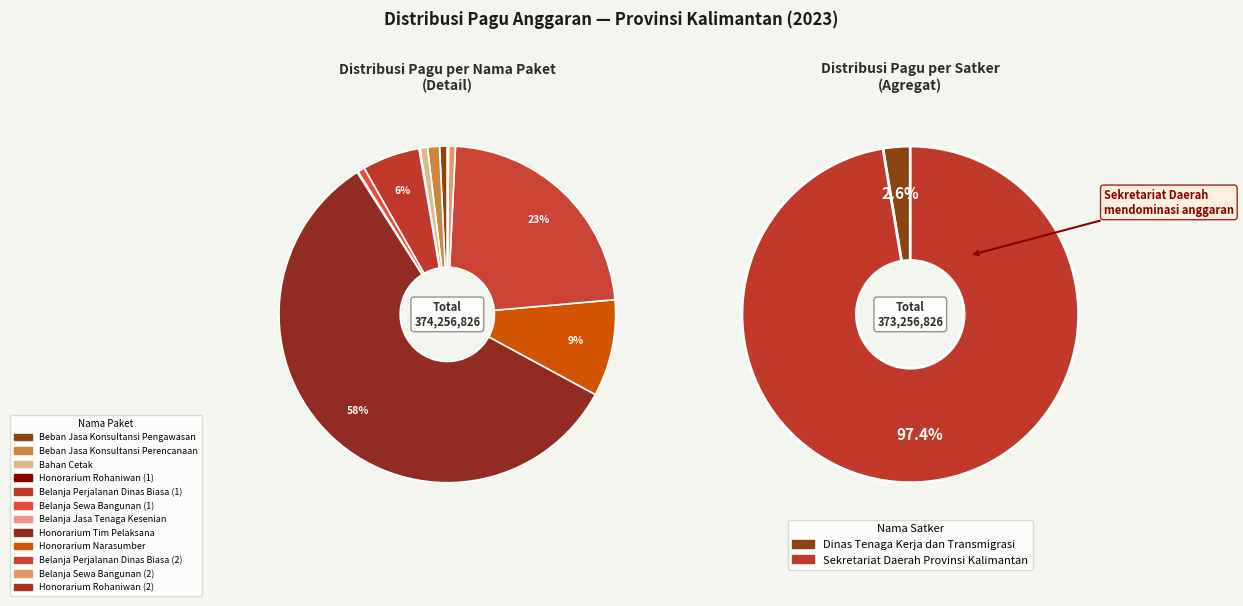

Is it true that Belanja Sewa Bangunan (1) is 11% of the pie?

False